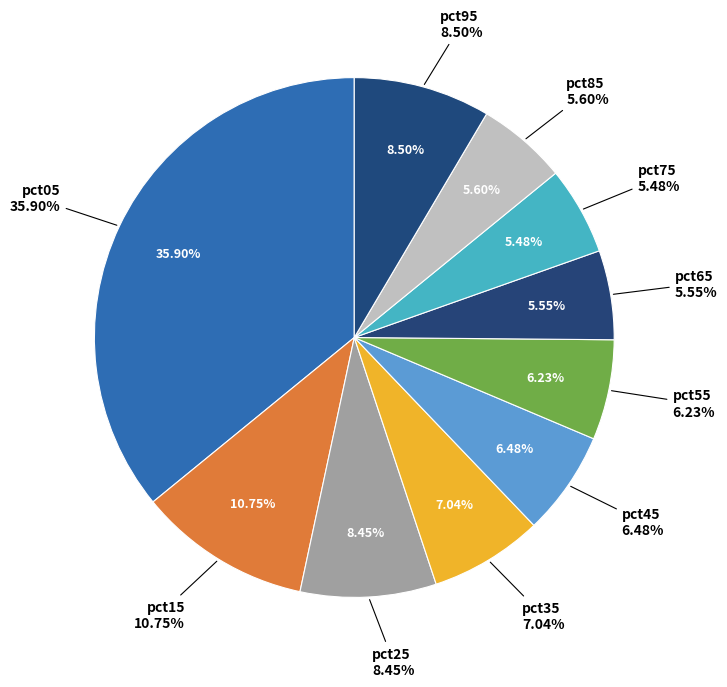

To the nearest percent, what is the difference between the largest and smallest slice percentages?

30%